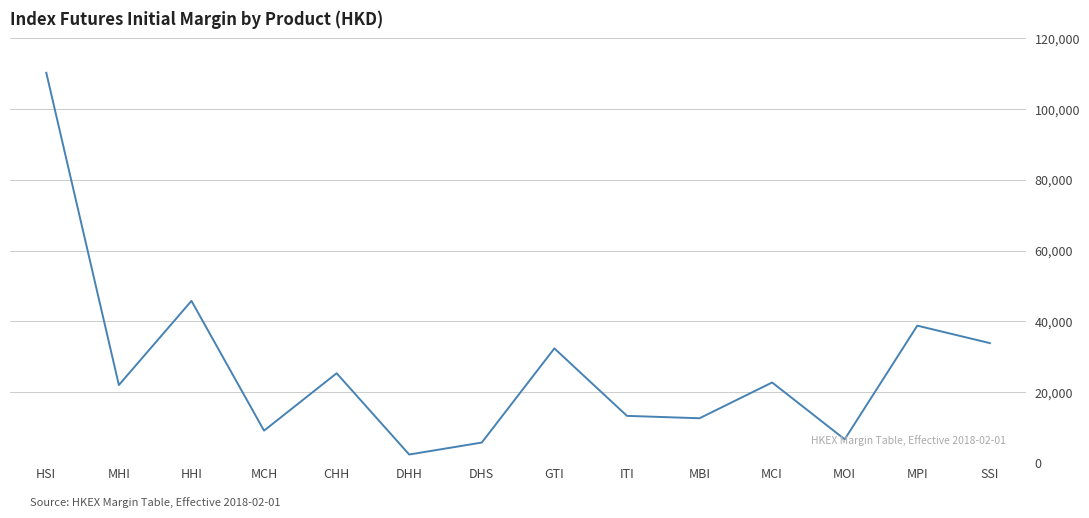

Which has a higher value, MCH or GTI?

GTI